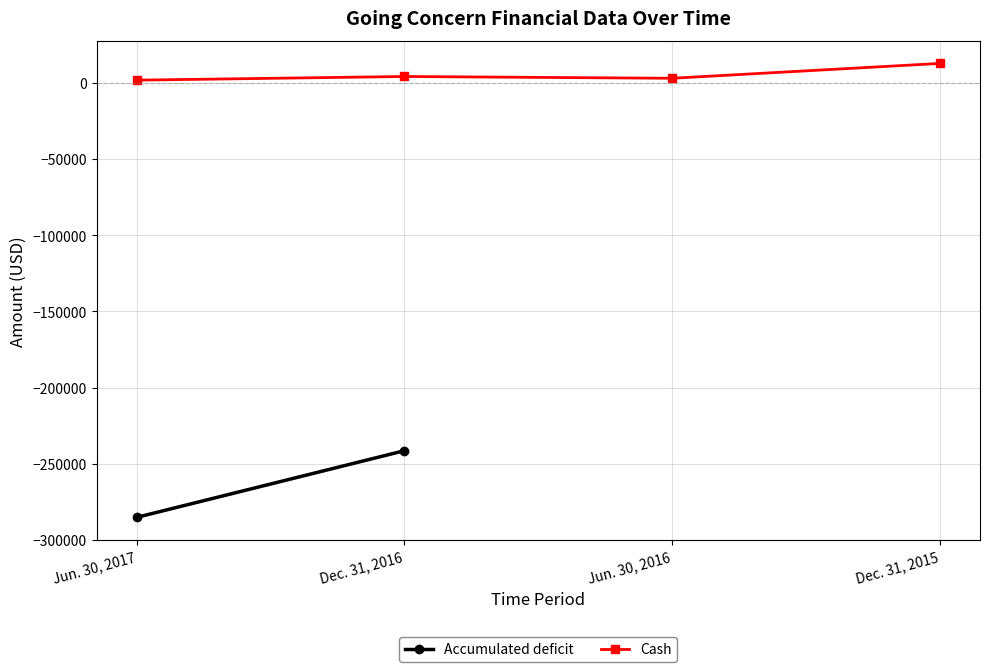

Between Jun. 30, 2016 and Dec. 31, 2015, which is larger?

Dec. 31, 2015